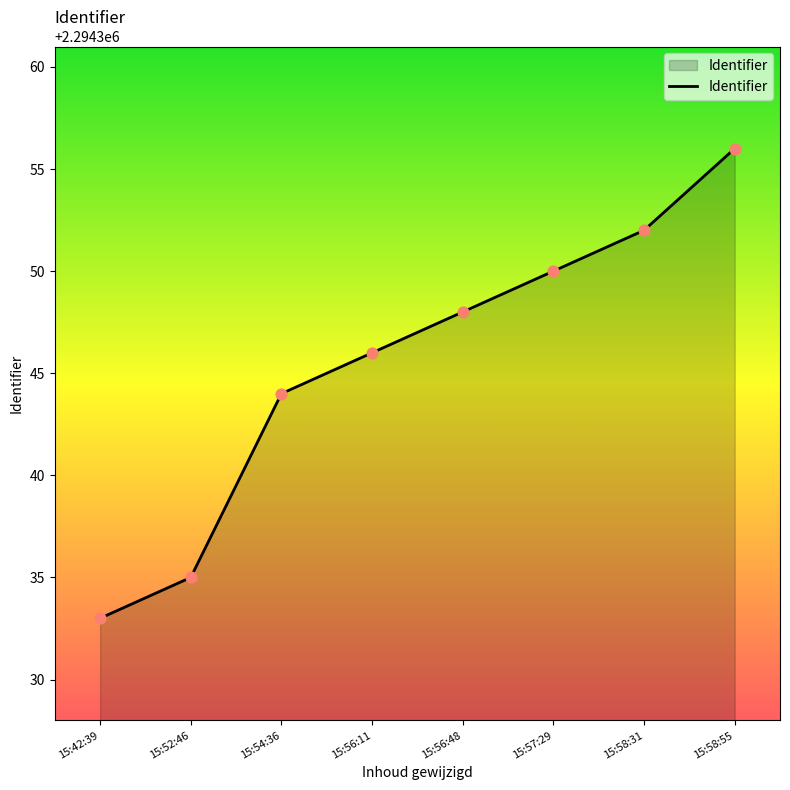

Which has a higher value, 15:58:31 or 15:54:36?

15:58:31